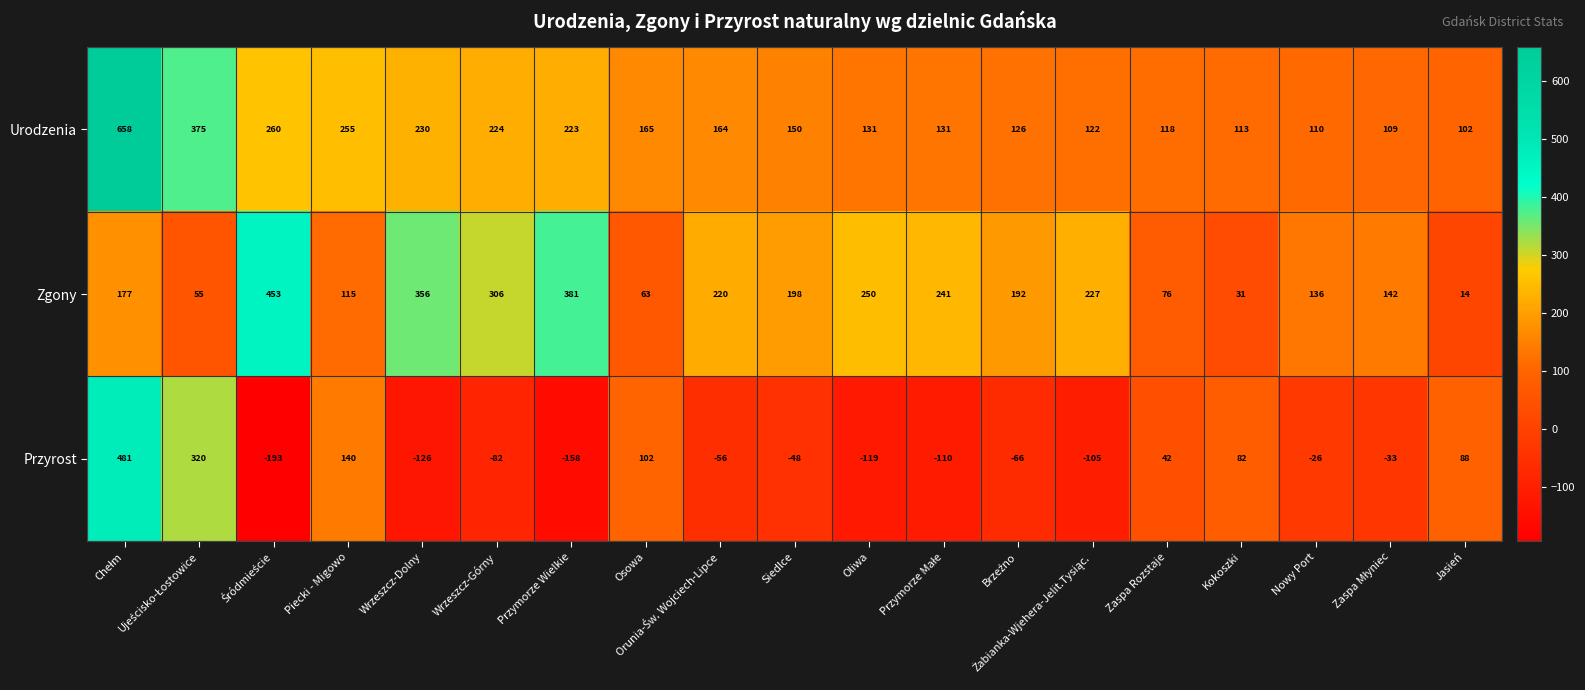

Count the number of data series in this chart.

3